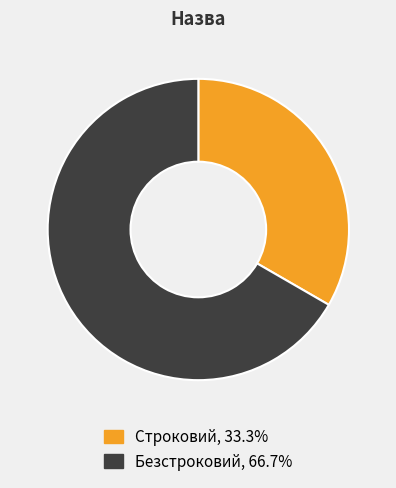

Between Безстроковий and Строковий, which is larger?

Безстроковий